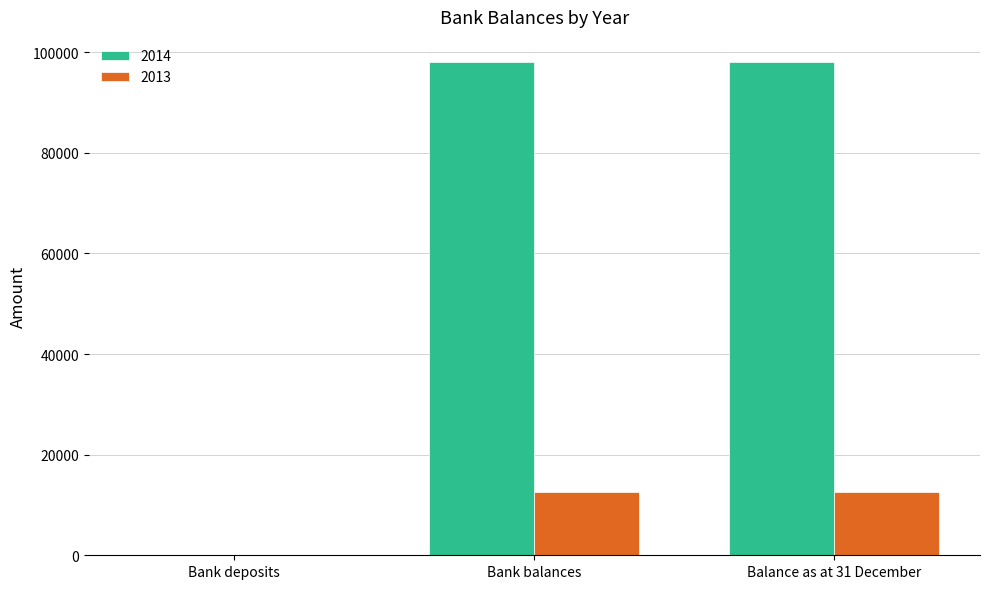

Which series has the largest total across all categories?

2014